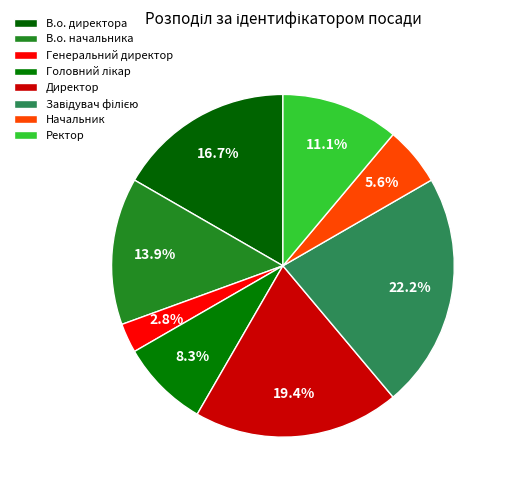

To the nearest percent, what is the combined percentage of Ректор and Генеральний директор?

14%